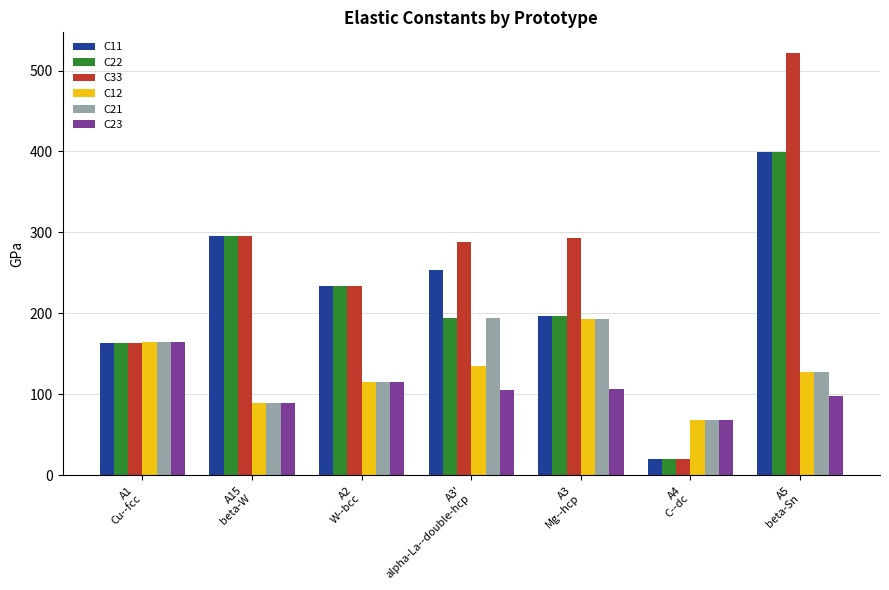

Which series has the largest range (max minus min)?

C33